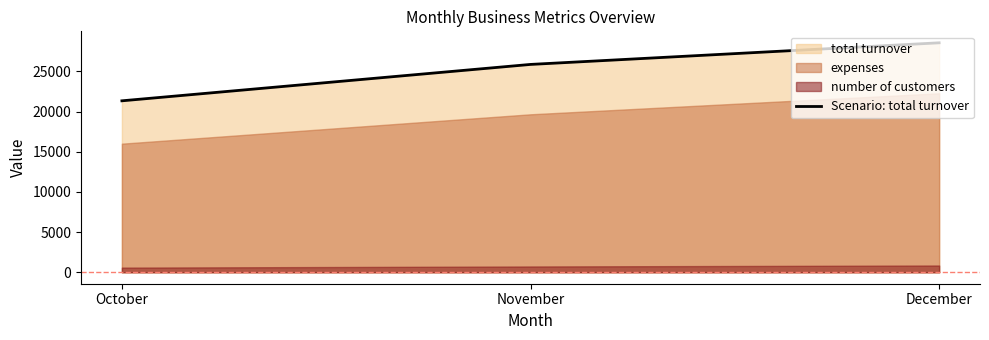

What is the sum of all values?

75790.1